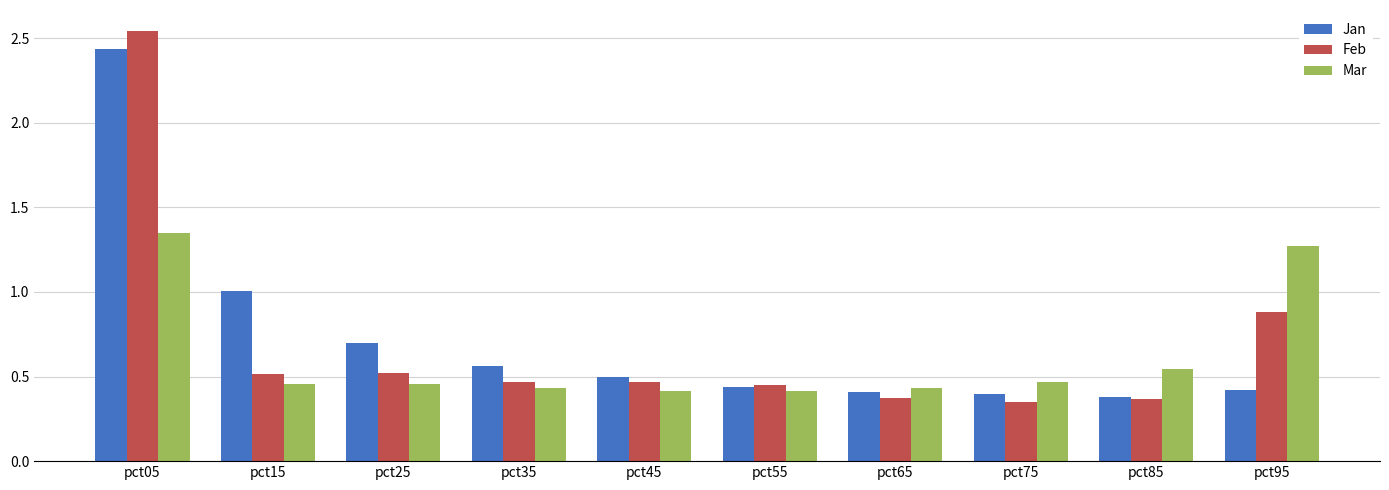

At how many categories does at least one series exceed 0?

10